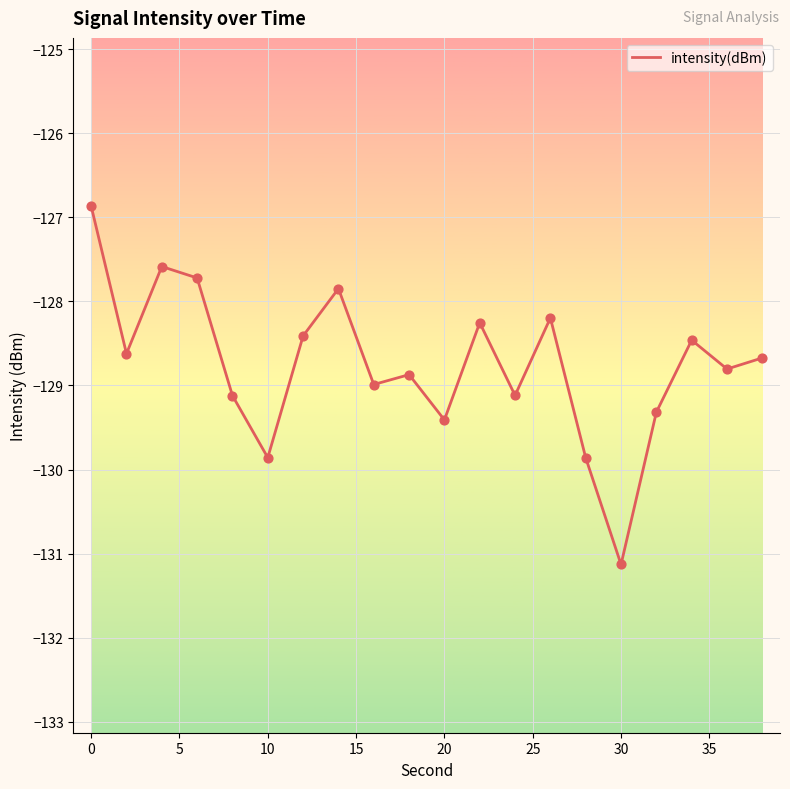

What is the smallest value displayed?

-131.1